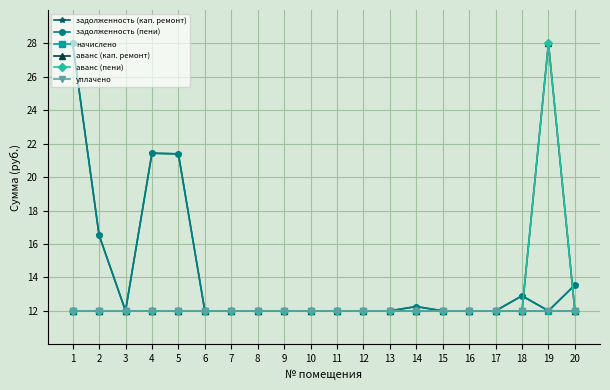

Where is аванс (пени) nearest to the value 20?

1